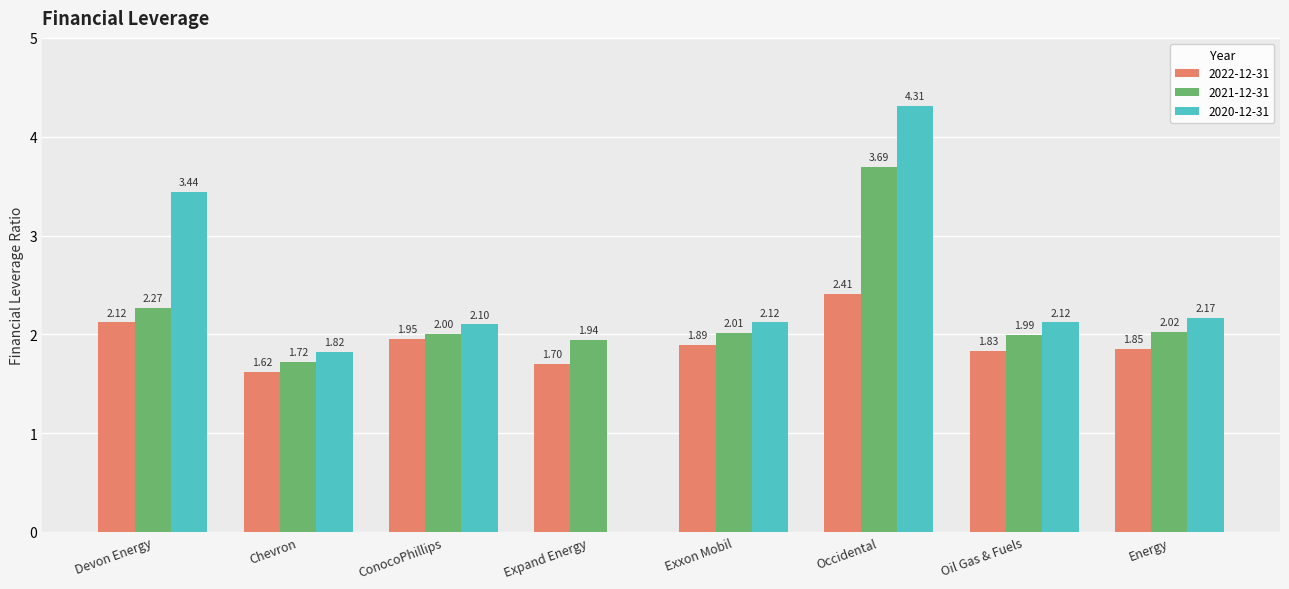

What is the sum of the 2020-12-31 values at Oil Gas & Fuels and Devon Energy?

5.6